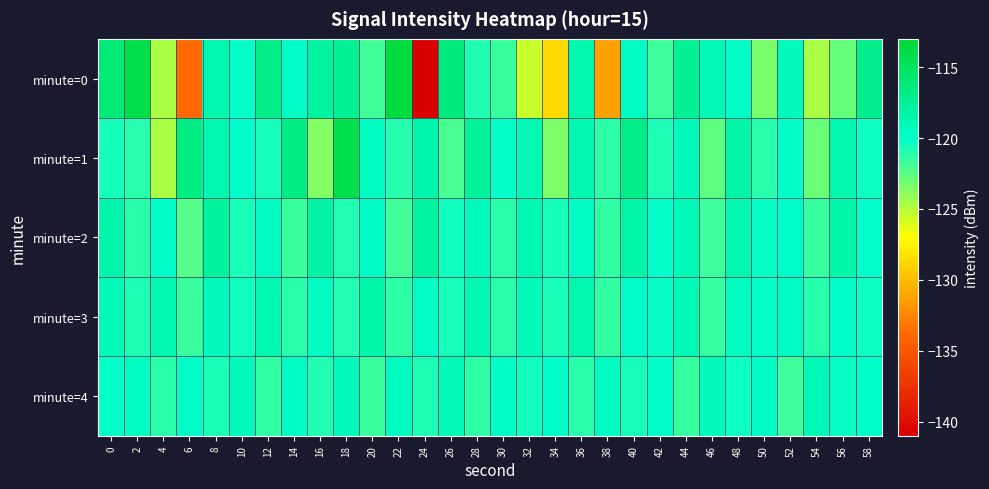

Which series has the largest total across all categories?

minute=1